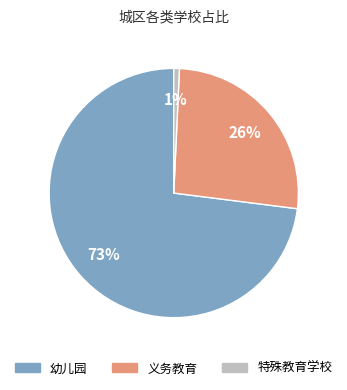

To the nearest percent, what is the average slice percentage?

33%